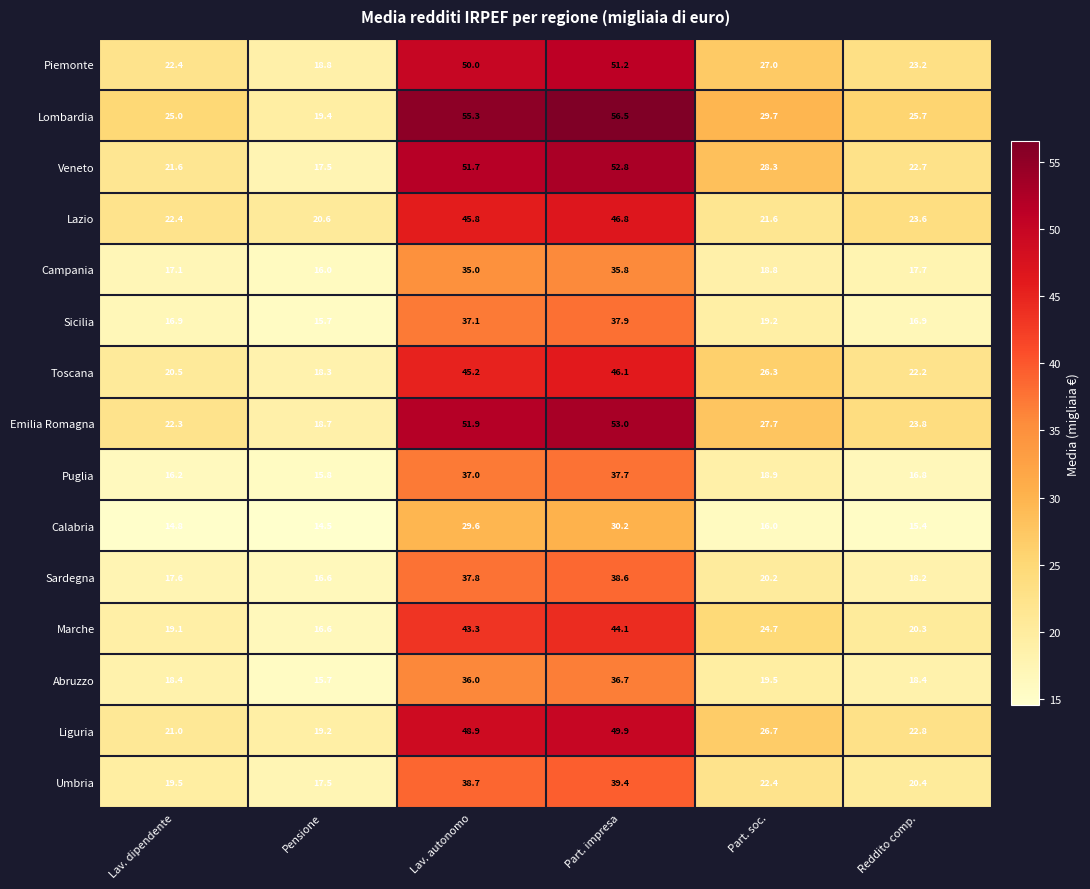

At which label does Lombardia first exceed 29?

Lav. autonomo